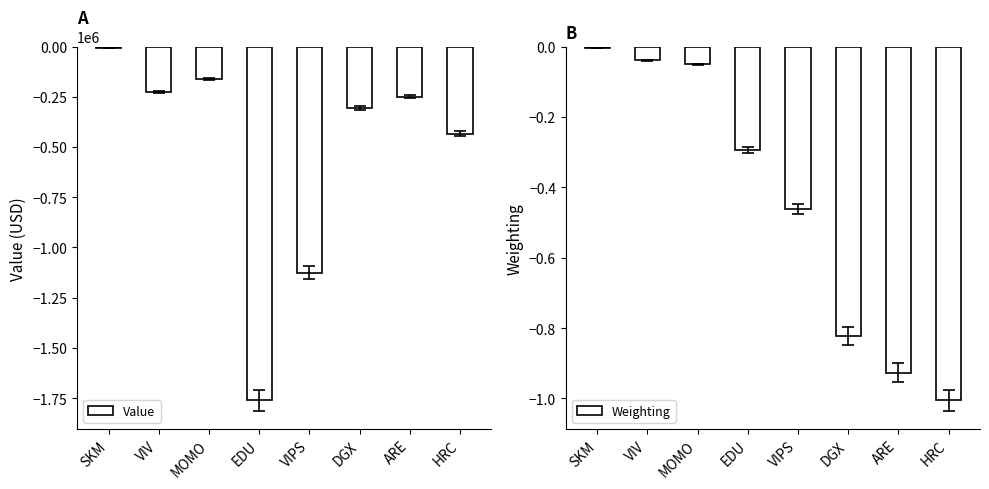

What position from the left is EDU?

4